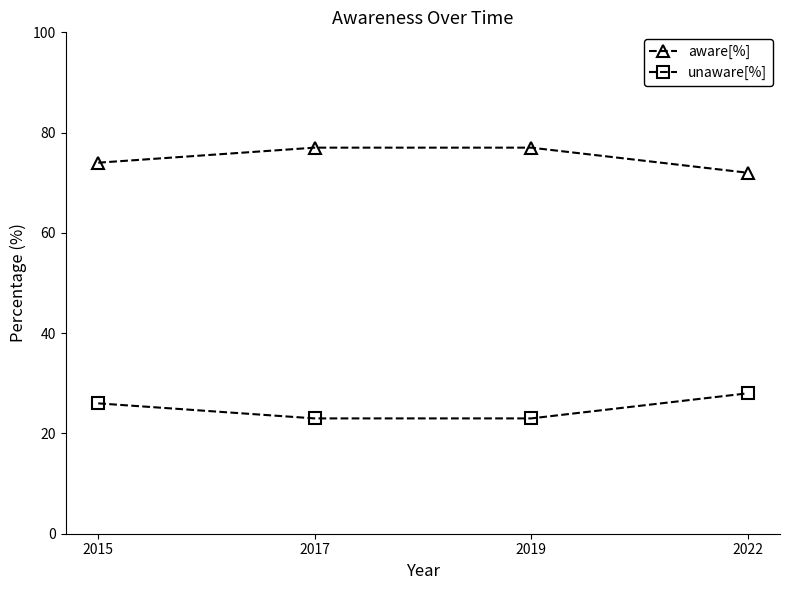

Reading left to right, transcribe all the data shown in this chart.

aware[%]: 2015=74	2017=77	2019=77	2022=72
unaware[%]: 2015=26	2017=23	2019=23	2022=28